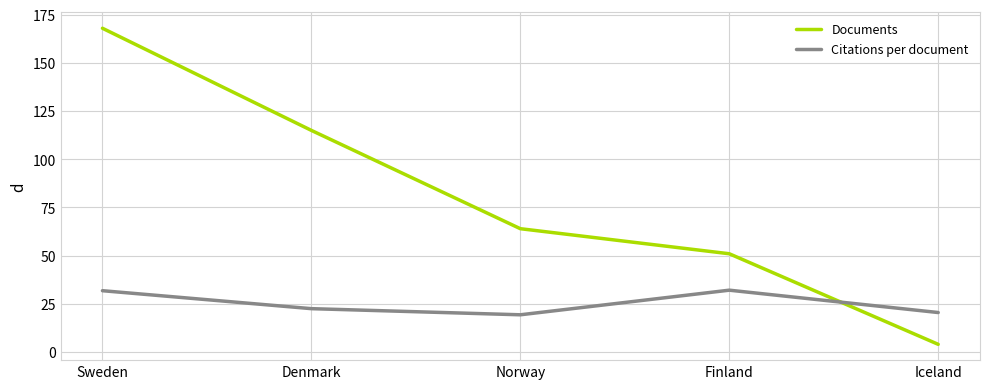

Between which two adjacent categories do Citations per document and Documents first intersect?

Finland and Iceland